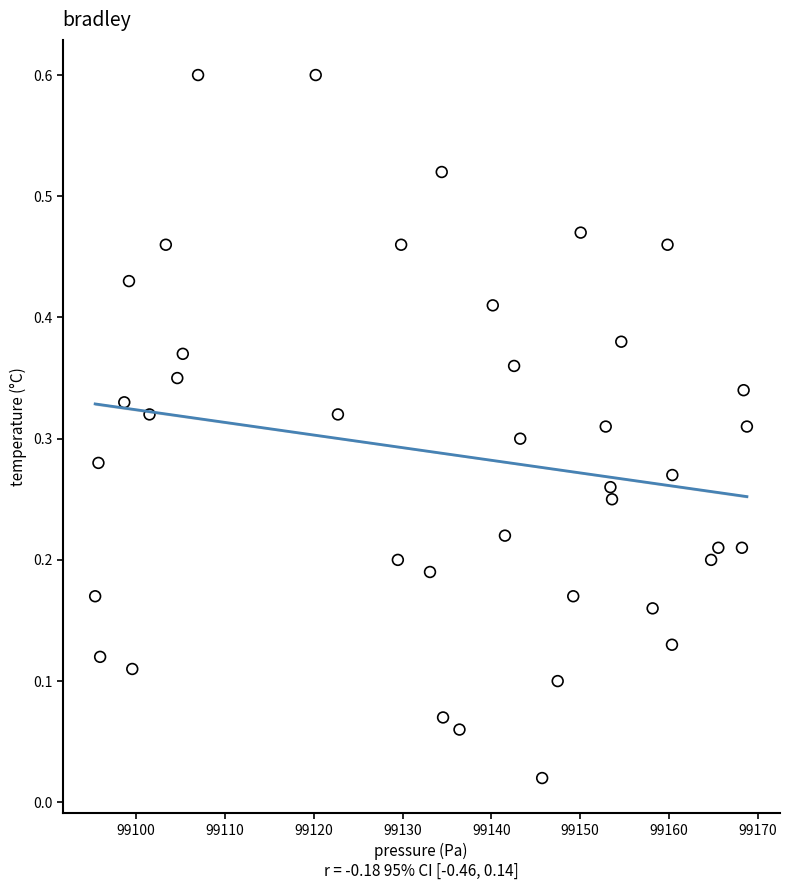

What is the range of Y values (max minus min)?

0.6